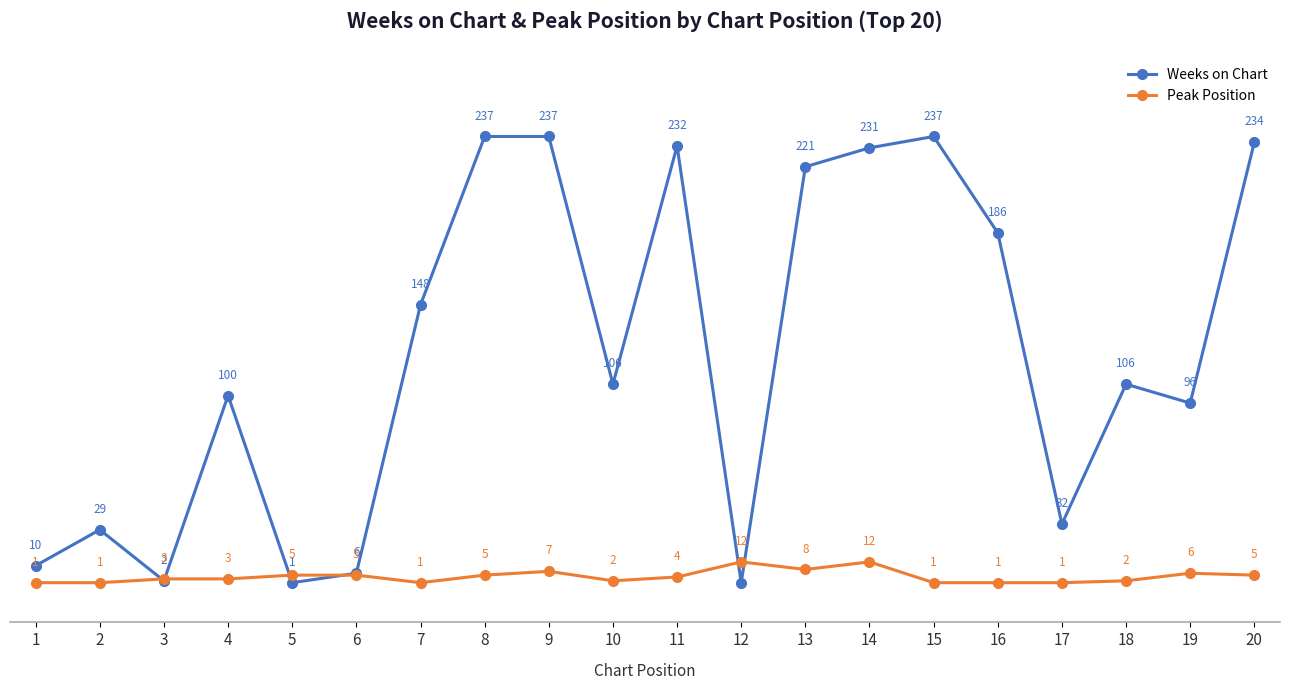

What is the sum of all Peak Position values?

85